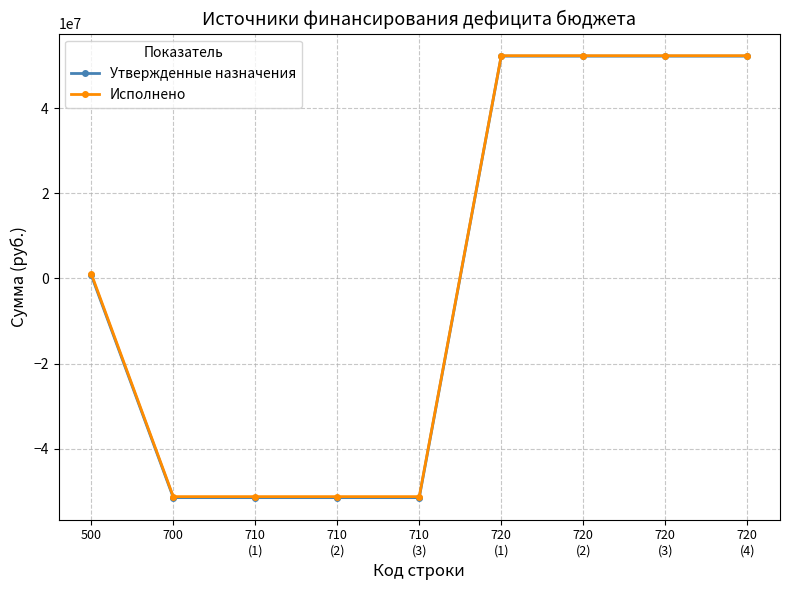

Does the chart display data point markers on the line(s)?

Yes